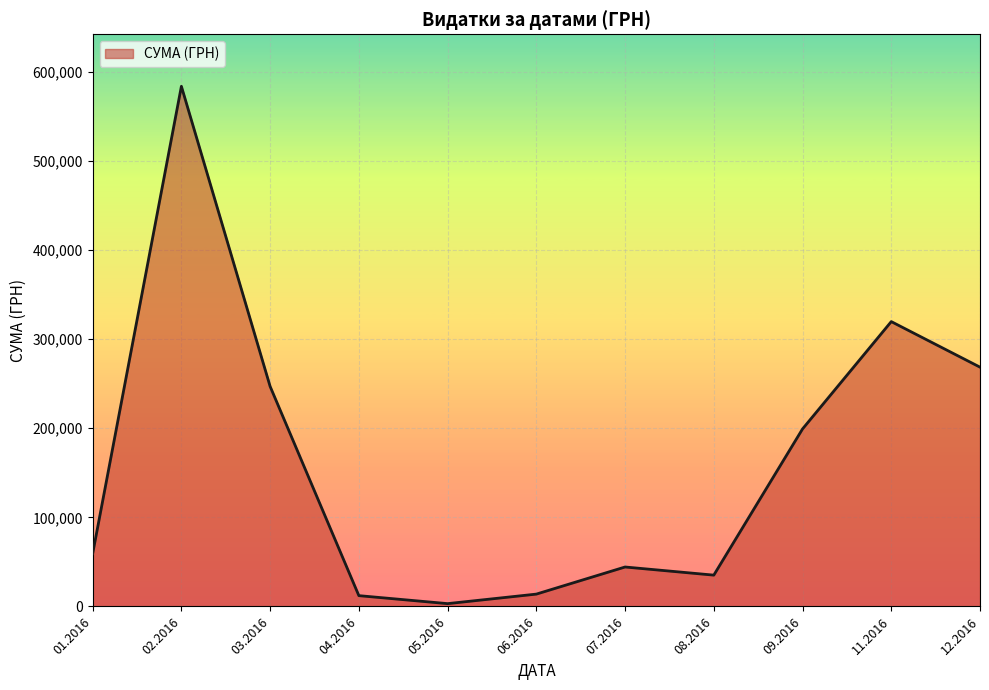

What is the difference between the maximum and minimum values?

580399.0